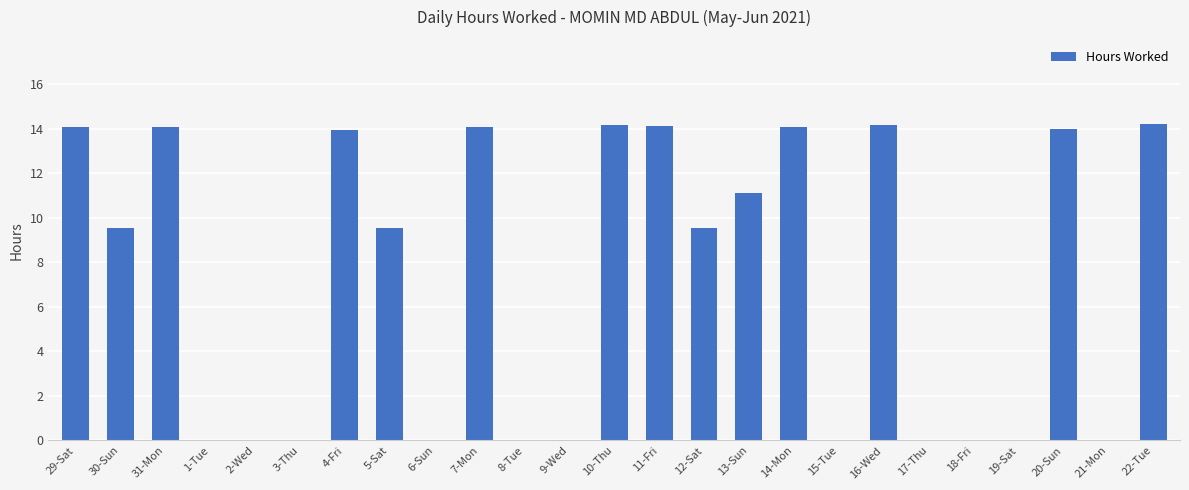

What is the change in value from 4-Fri to 11-Fri?

+0.2